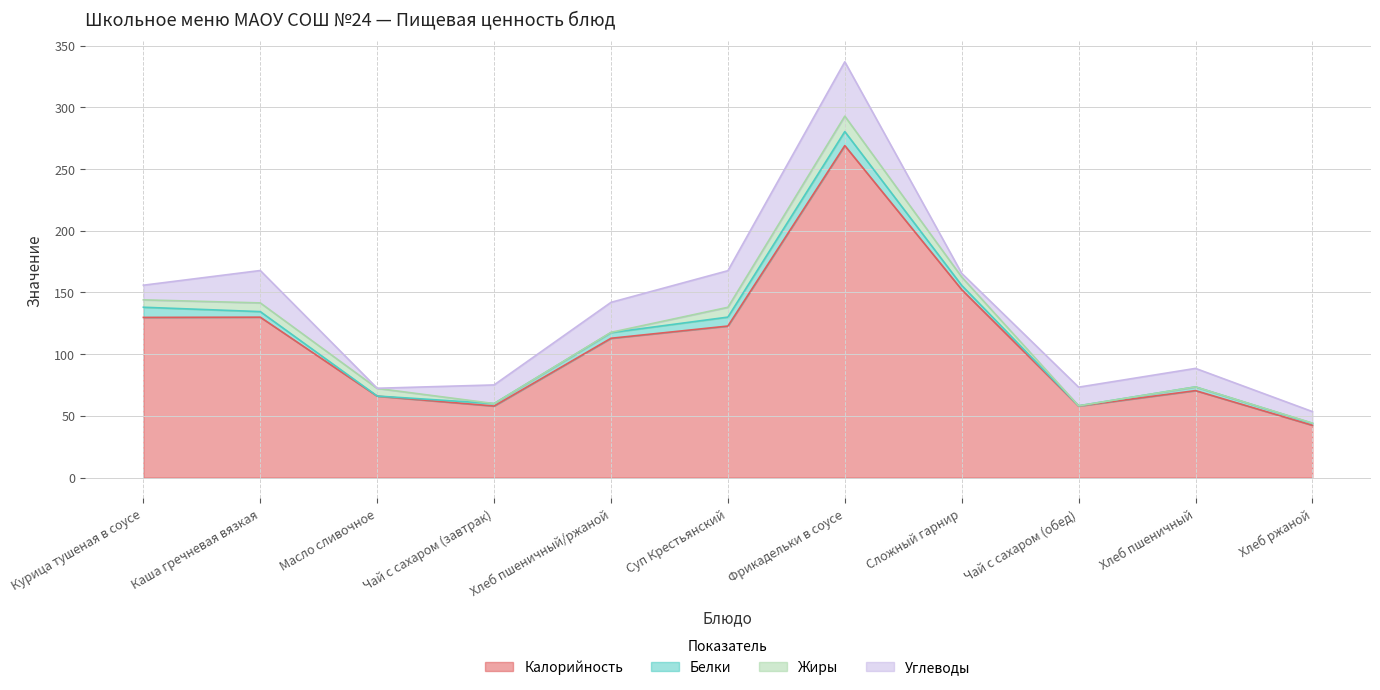

True or false: Калорийность has more than 0 interior local peaks.

True